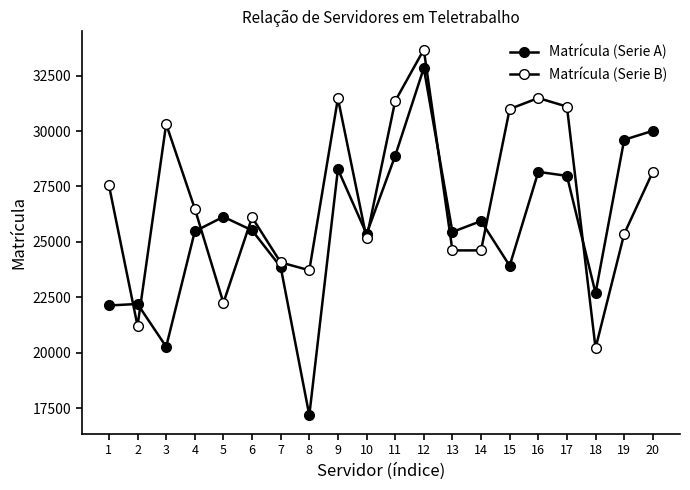

What is the average value of the Matrícula (Serie A) series?

25595